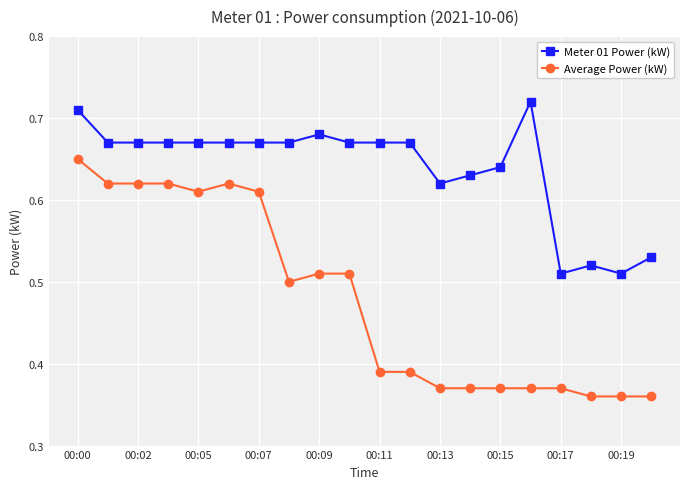

True or false: Meter 01 Power (kW) has more than 0 interior local peaks.

True